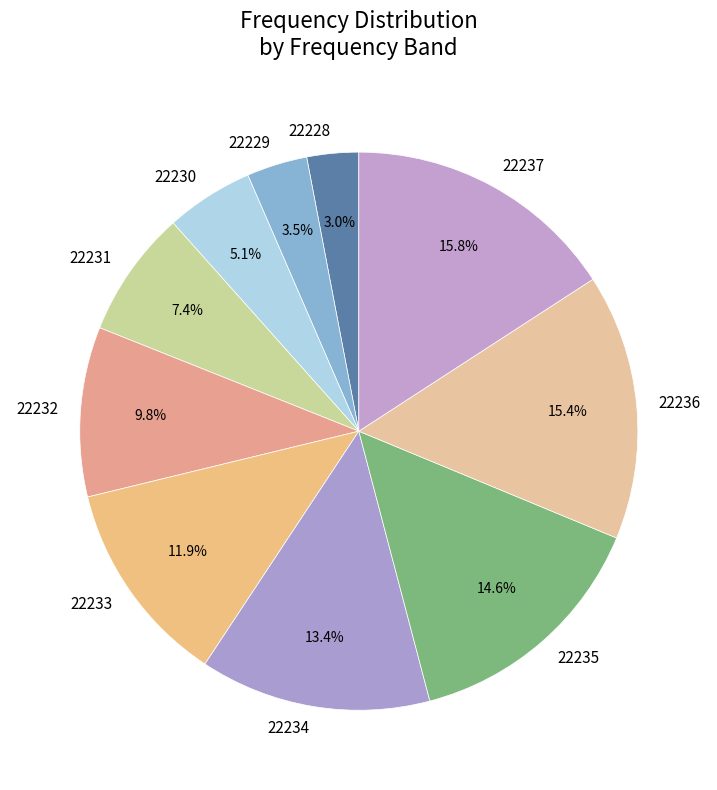

To the nearest percent, what is the combined percentage of 22228 and 22232?

13%